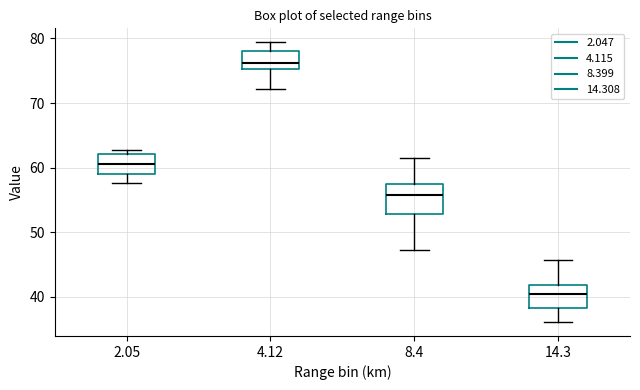

Reading left to right, transcribe this box plot: for each box, give where its median line is, the range the box spans, and where its two whiskers end, as read against the y-axis. The values are not printed on the chart, so give them approximately, as read against the axis.

2.05: median 61, box 59 to 62, whiskers 58 to 63
4.12: median 76, box 75 to 78, whiskers 72 to 79
8.4: median 56, box 53 to 58, whiskers 47 to 62
14.3: median 41, box 38 to 42, whiskers 36 to 46